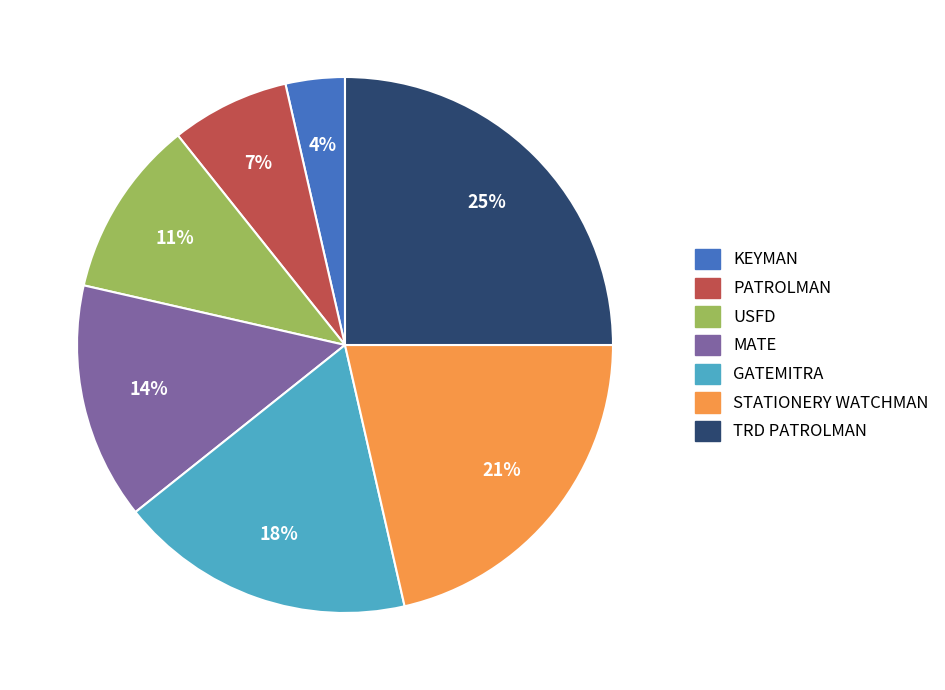

Do KEYMAN and USFD together represent more than half of the pie?

No